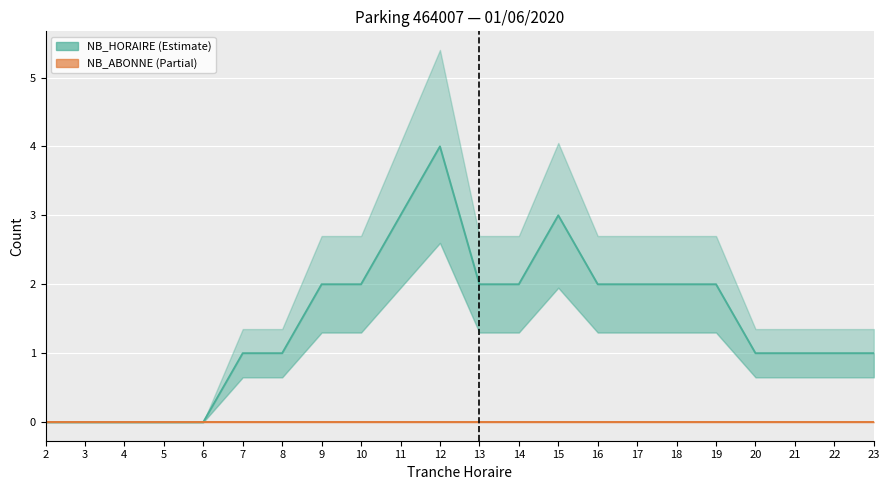

Rank the categories by NB_ABONNE value from highest to lowest.

2, 3, 4, 5, 6, 7, 8, 9, 10, 11, 12, 13, 14, 15, 16, 17, 18, 19, 20, 21, 22, 23